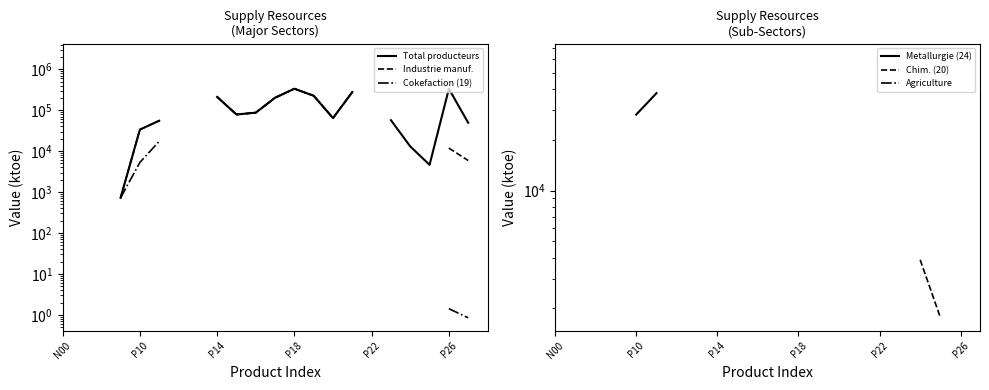

What is the approximate value of Agriculture at P26?

5378.8